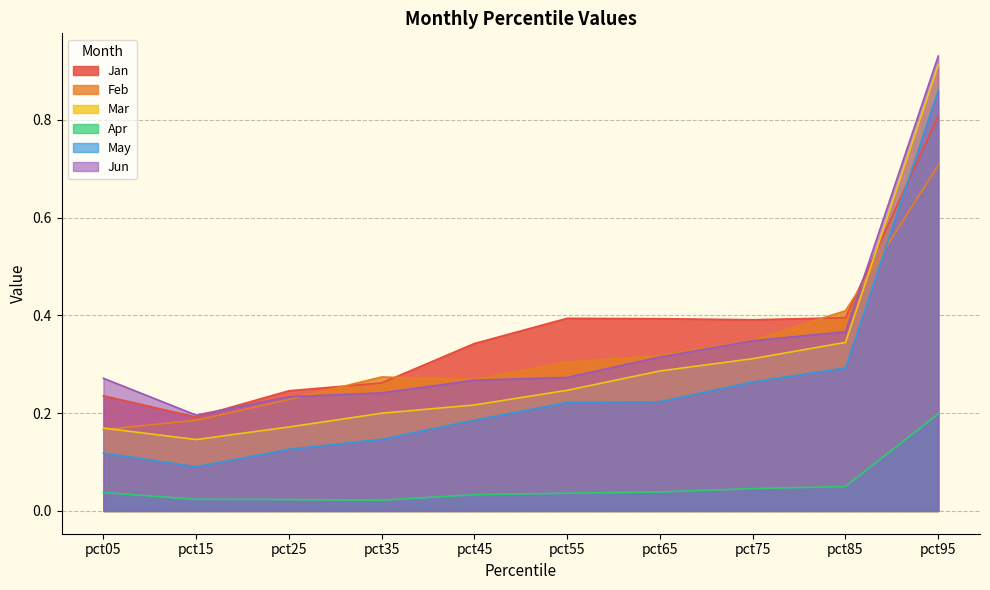

Is it true that Apr equals 0.0 at pct55?

True